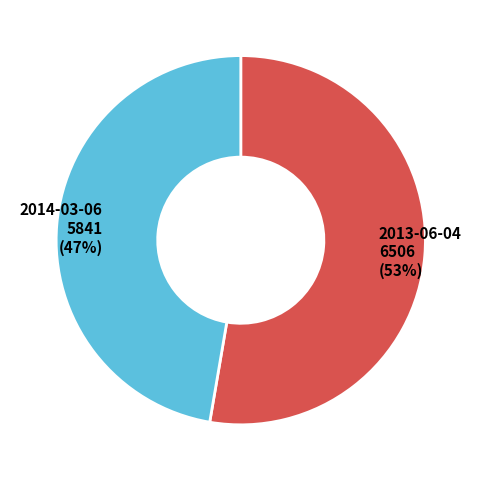

To the nearest percent, what portion does 2014-03-06 represent?

47%